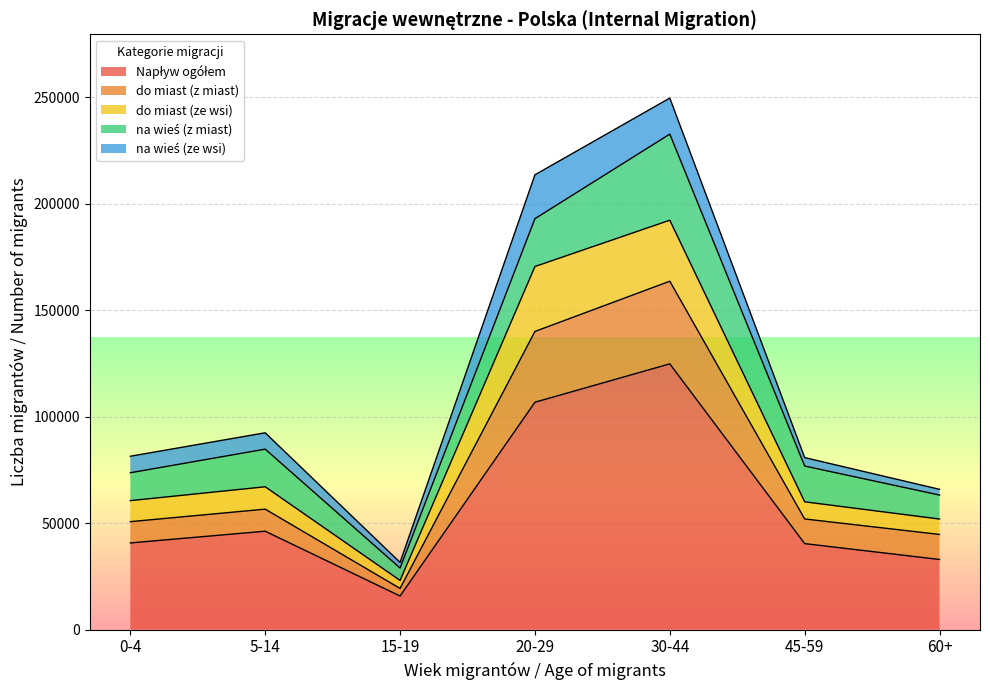

True or false: do miast (z miast) and do miast (ze wsi) intersect in this chart.

False